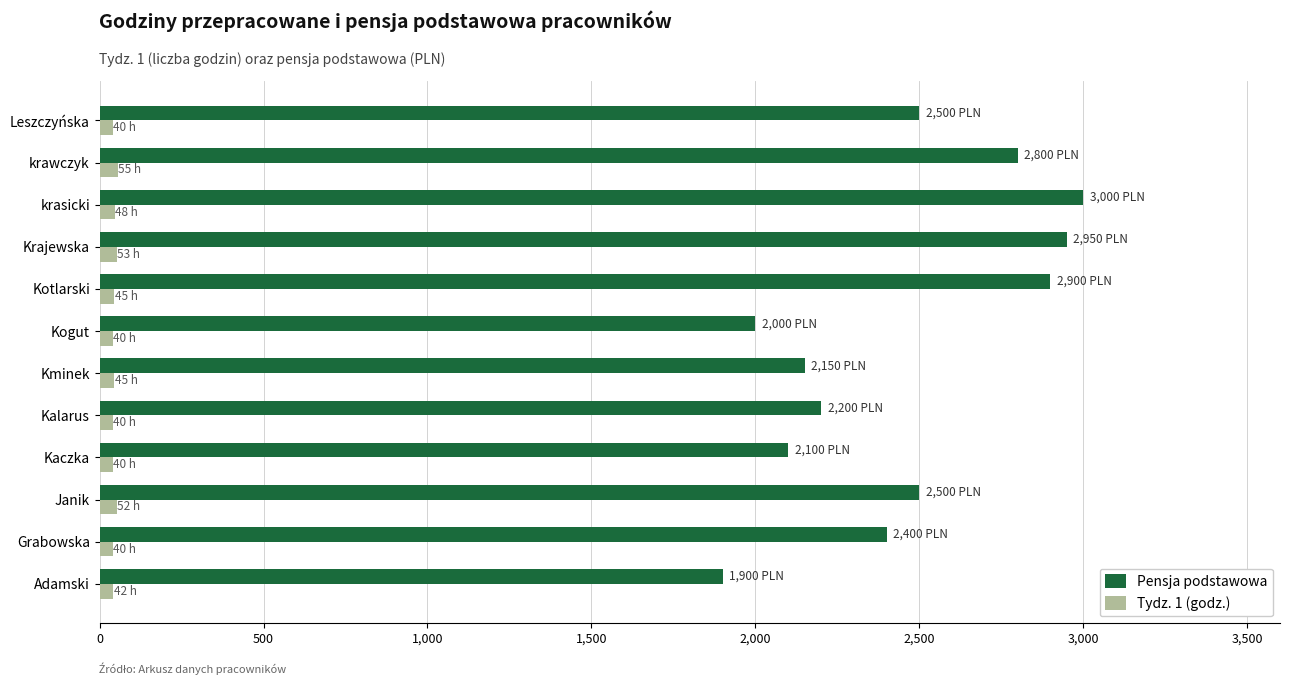

Which series has the largest total across all categories?

Pensja podstawowa